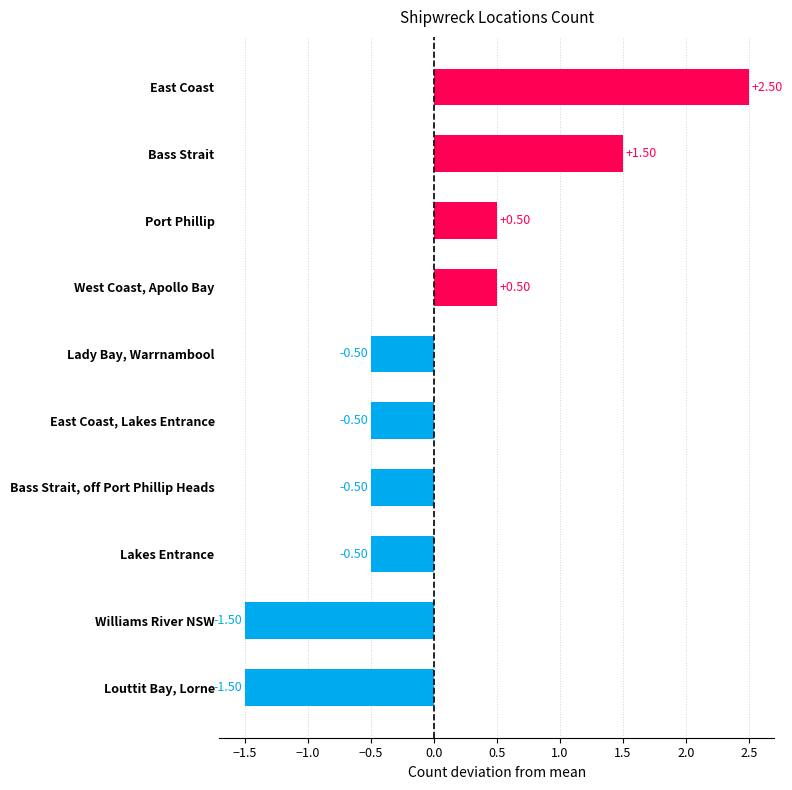

What is the label of the 4th bar from the top?

West Coast, Apollo Bay